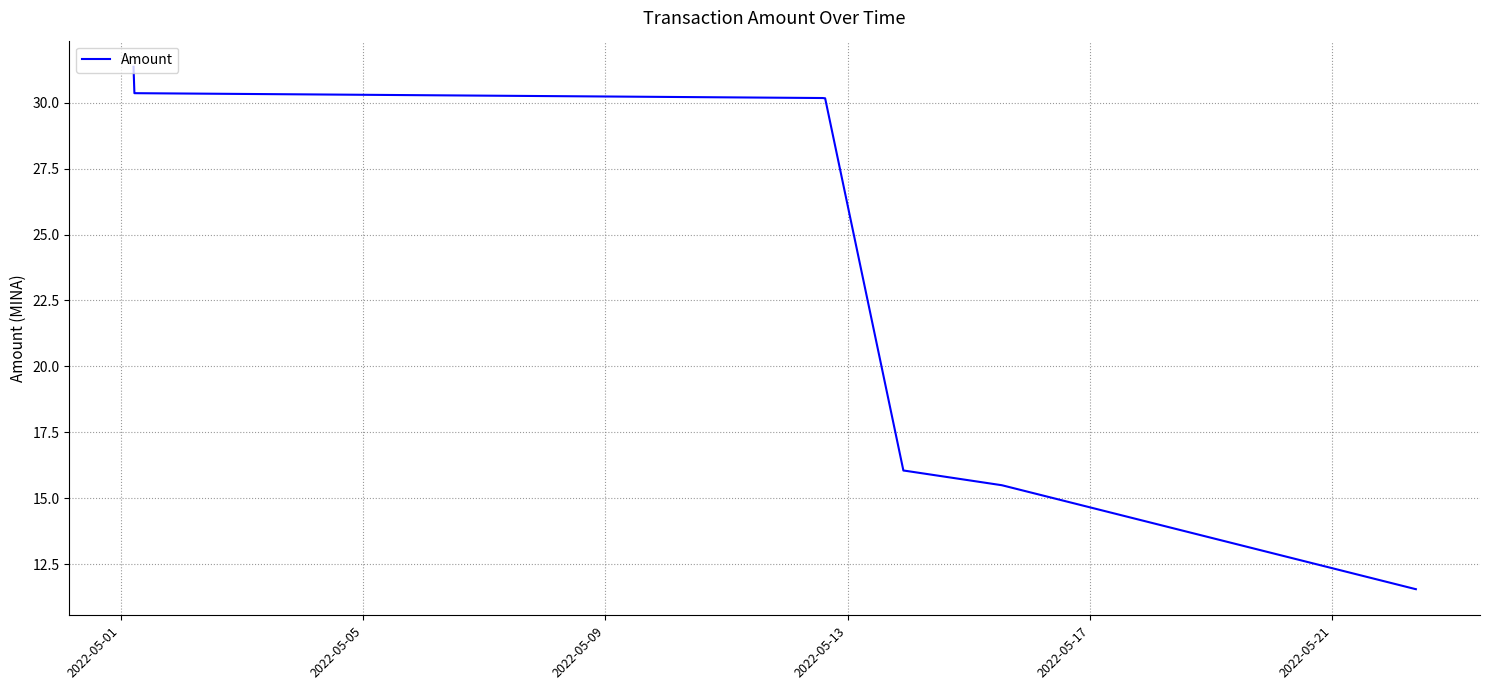

What is the difference between the maximum and minimum values?

19.8